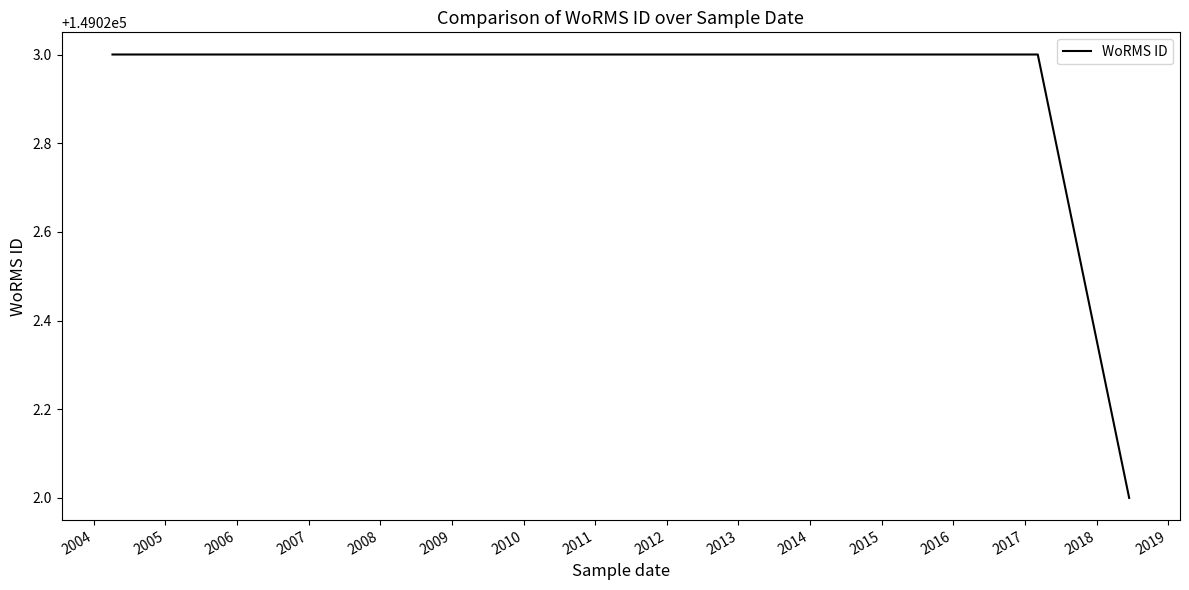

How many values are below 149023?

1